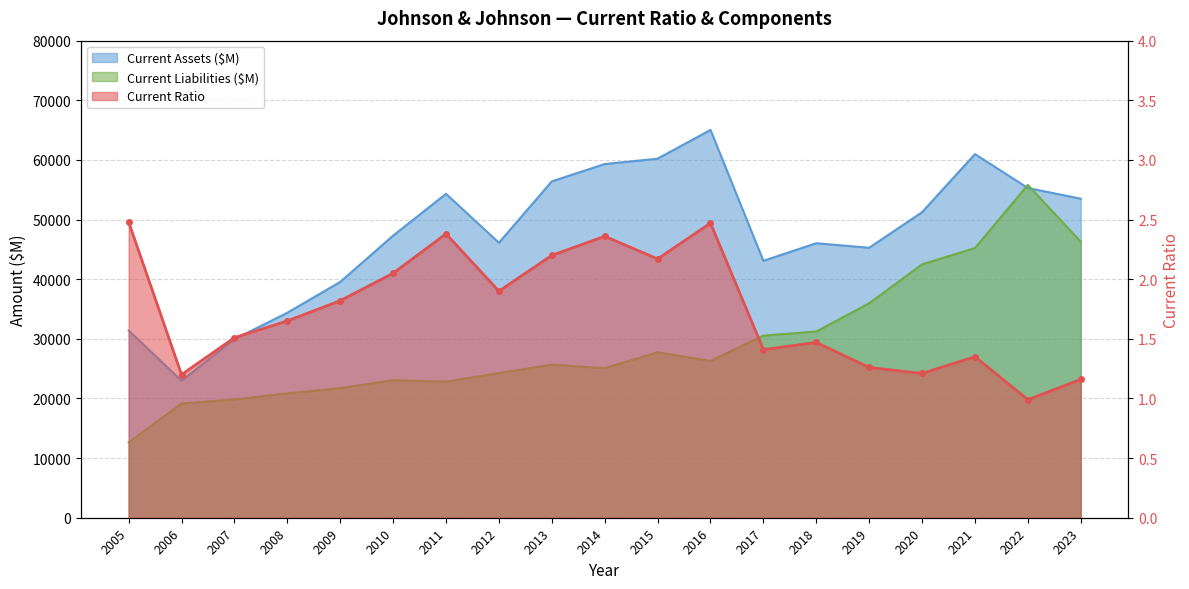

How many data points in Current Liabilities ($M) are above 25675?

9